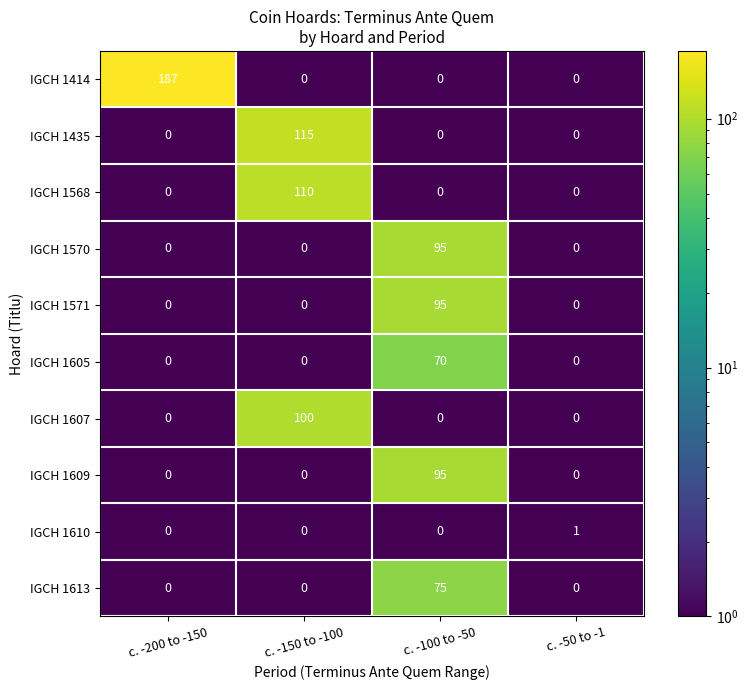

Which series changed the most between c. -150 to -100 and c. -50 to -1?

IGCH 1435